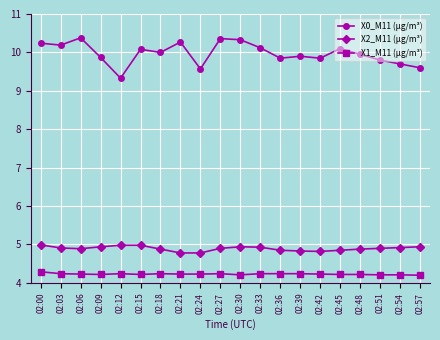

What is the value of the X0_M11 (μg/m³) point at the 1st from the left?

10.2